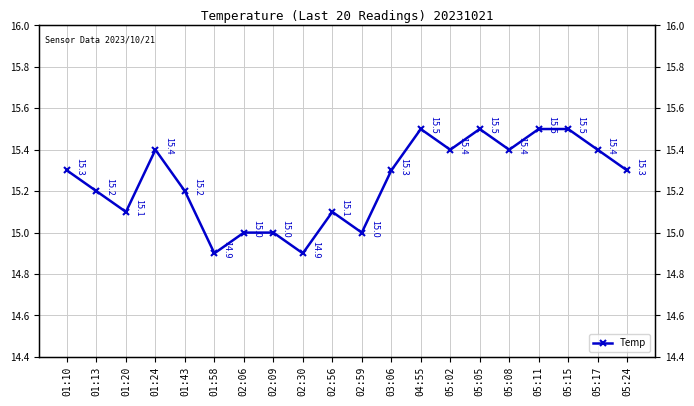

What is the difference between the maximum and second lowest values?

0.6